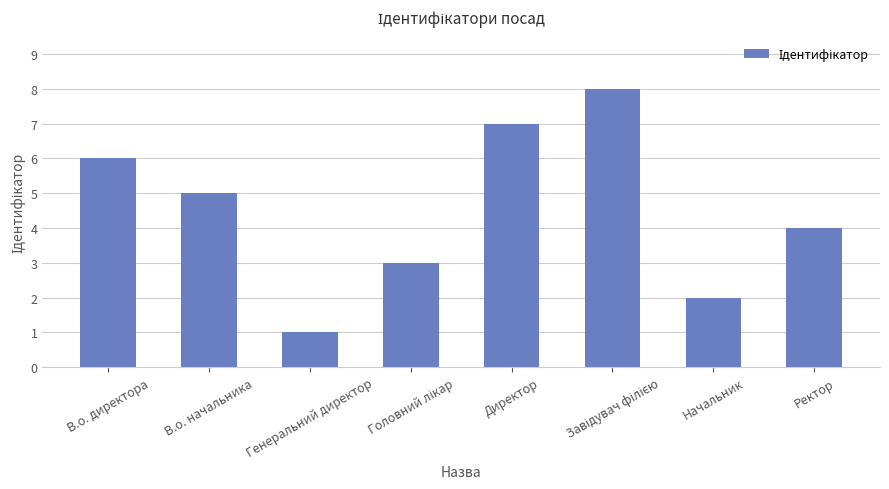

Is it true that the value at Генеральний директор is 2?

False